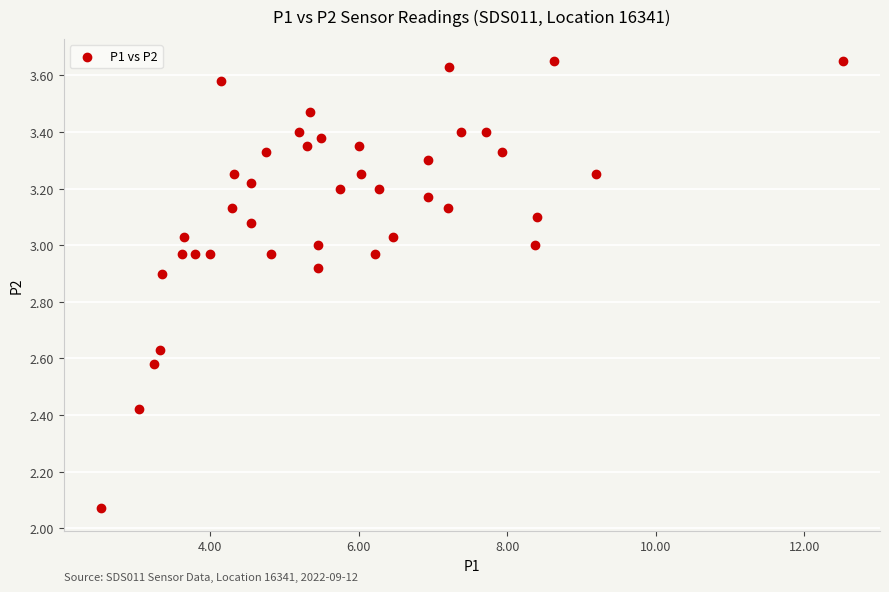

What is the range of Y values (max minus min)?

1.6